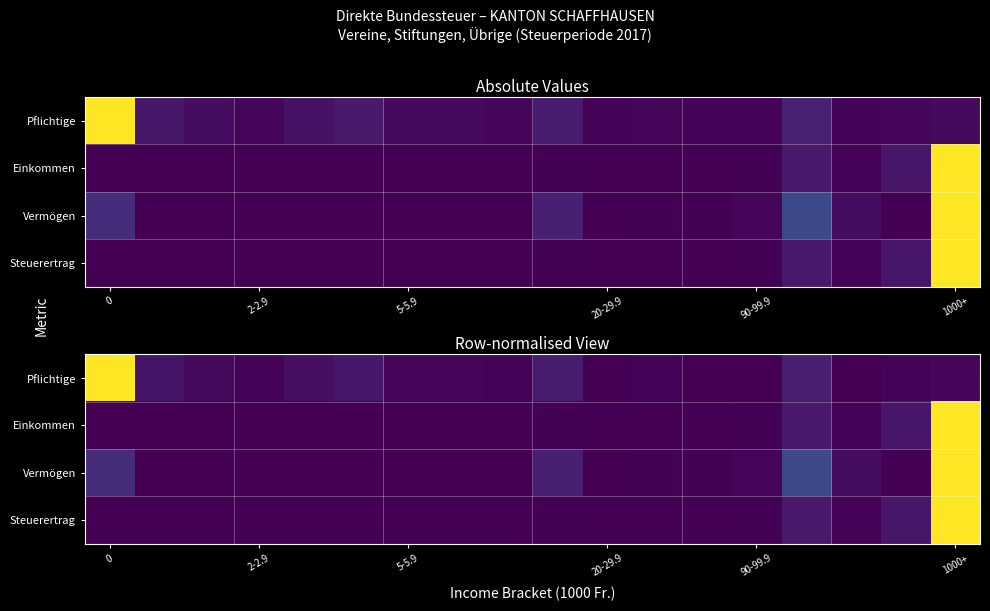

What is the difference between the maximum and minimum values in the Pflichtige series?

1.0